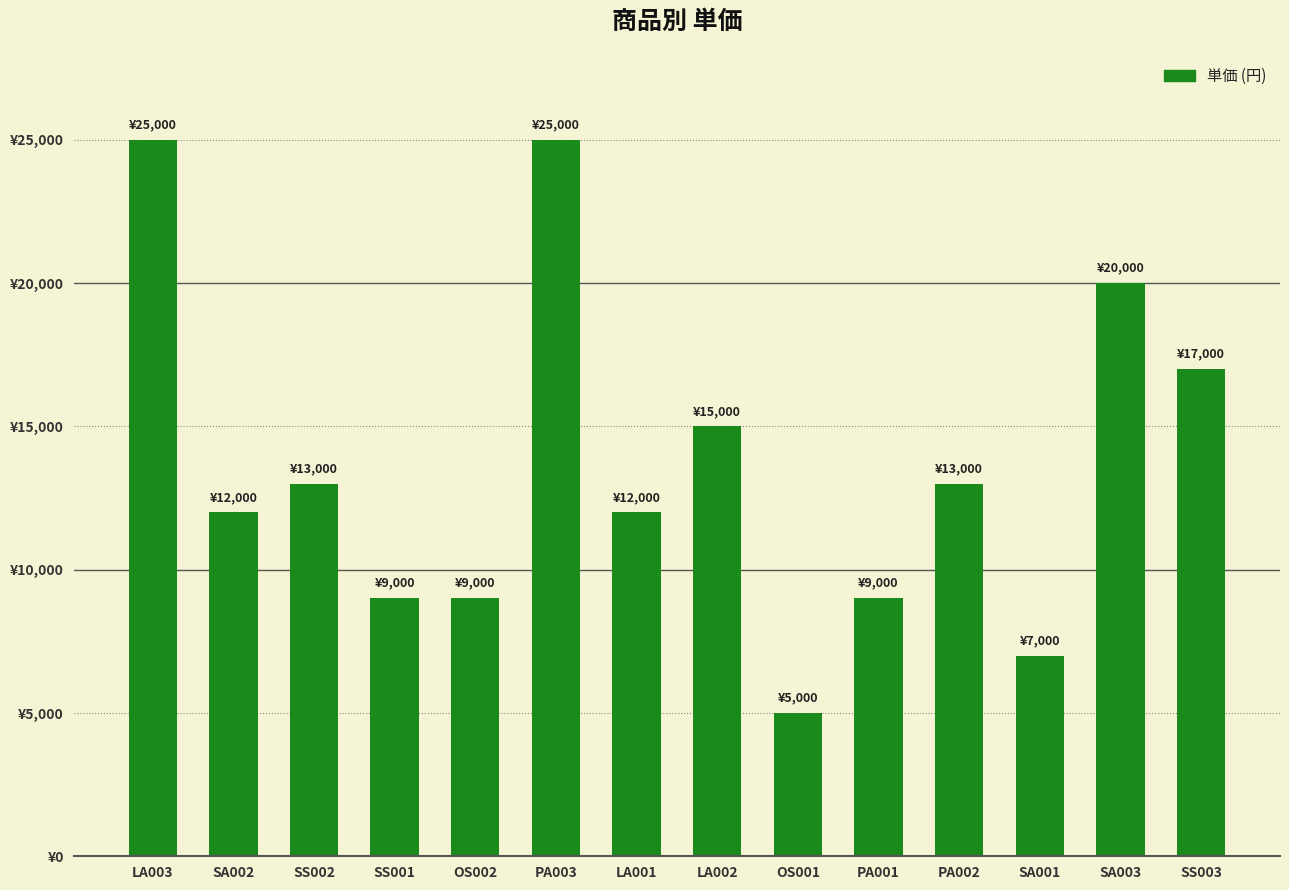

Reading left to right, what are all the values shown in this chart?

25000	12000	13000	9000	9000	25000	12000	15000	5000	9000	13000	7000	20000	17000